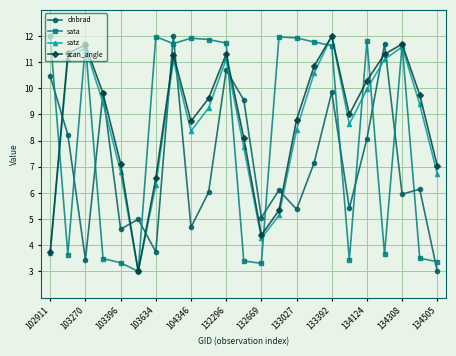

True or false: satz has more than 2 points higher than both neighbors.

True